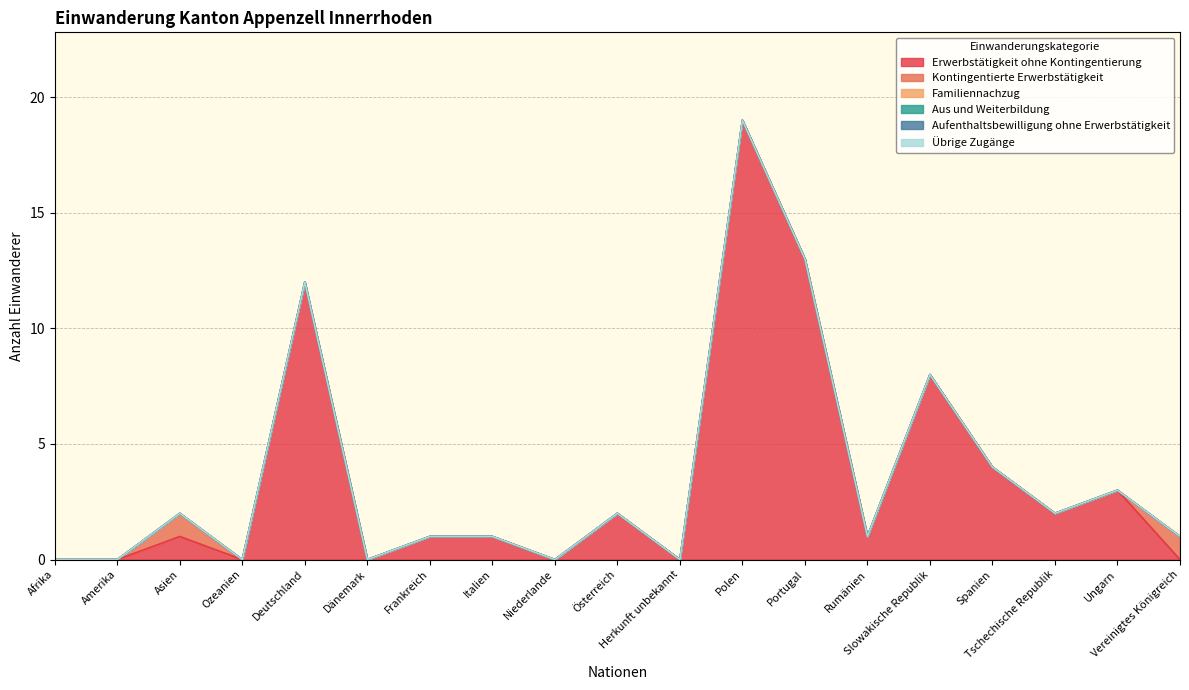

How many lines are shown in the chart?

6